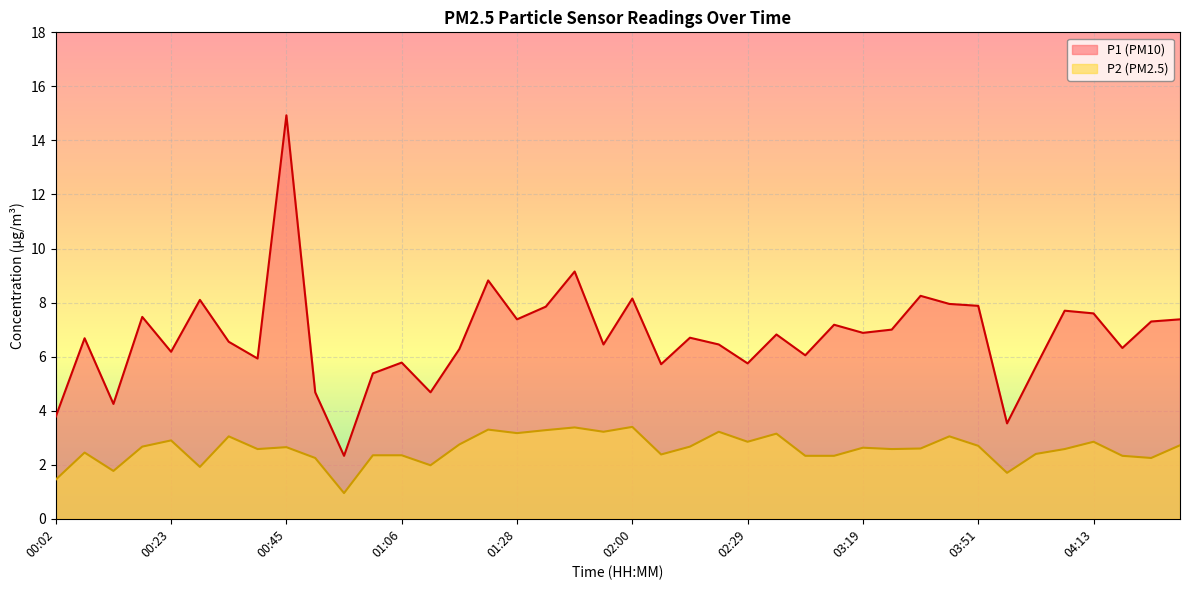

The P2 series shows 4.4 at 04:13. True or false?

False